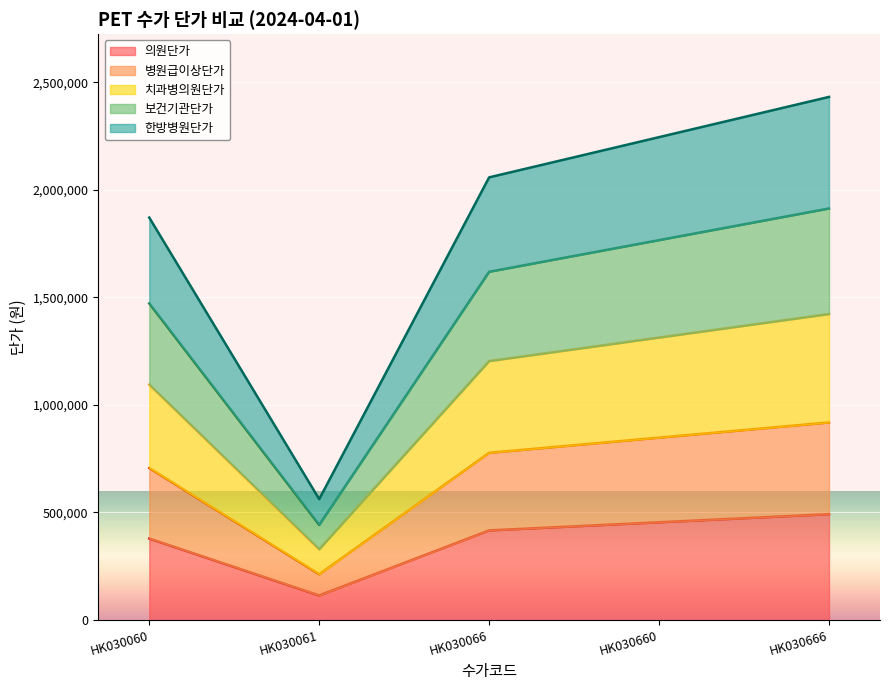

Count the number of data series in this chart.

5